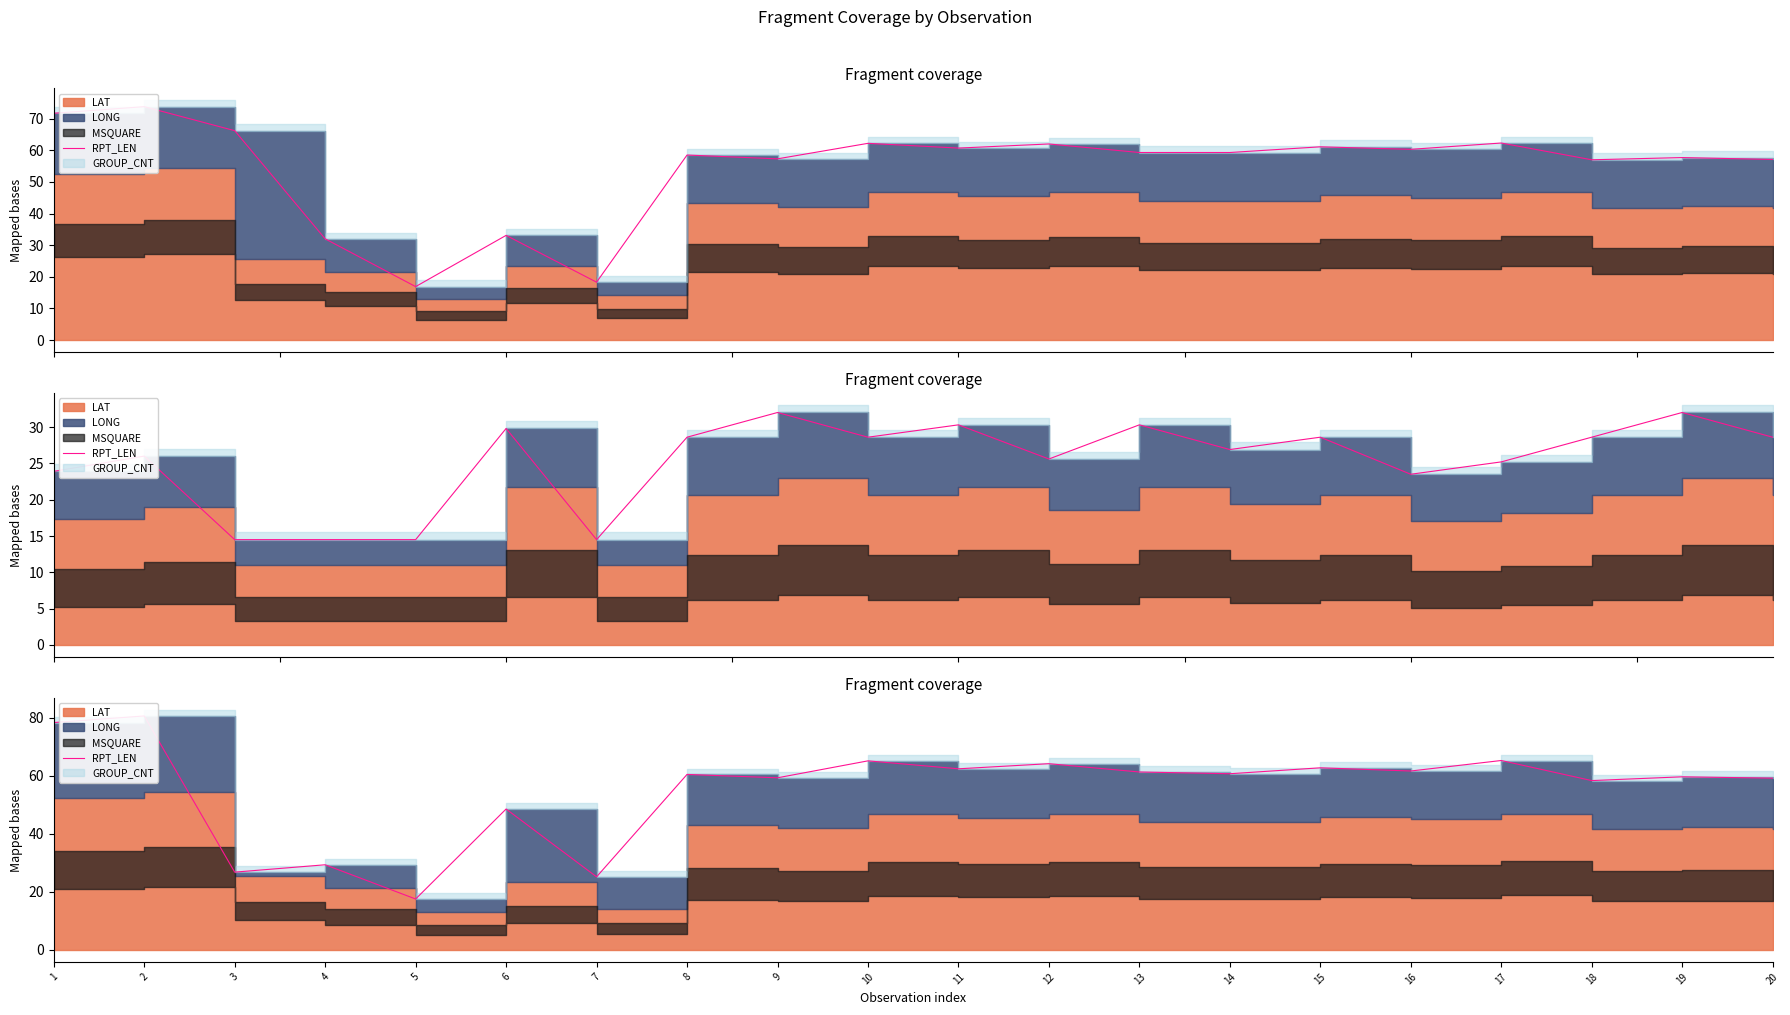

What is the difference between the values at 1 and 6?

29.8